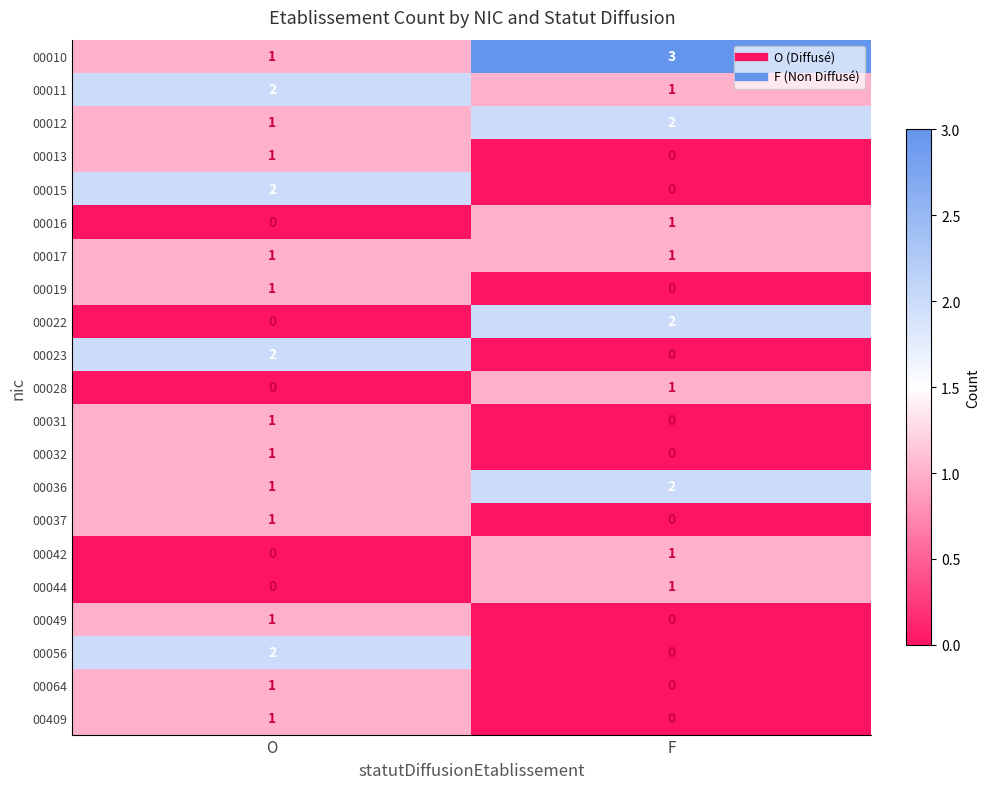

Count the number of data series in this chart.

21